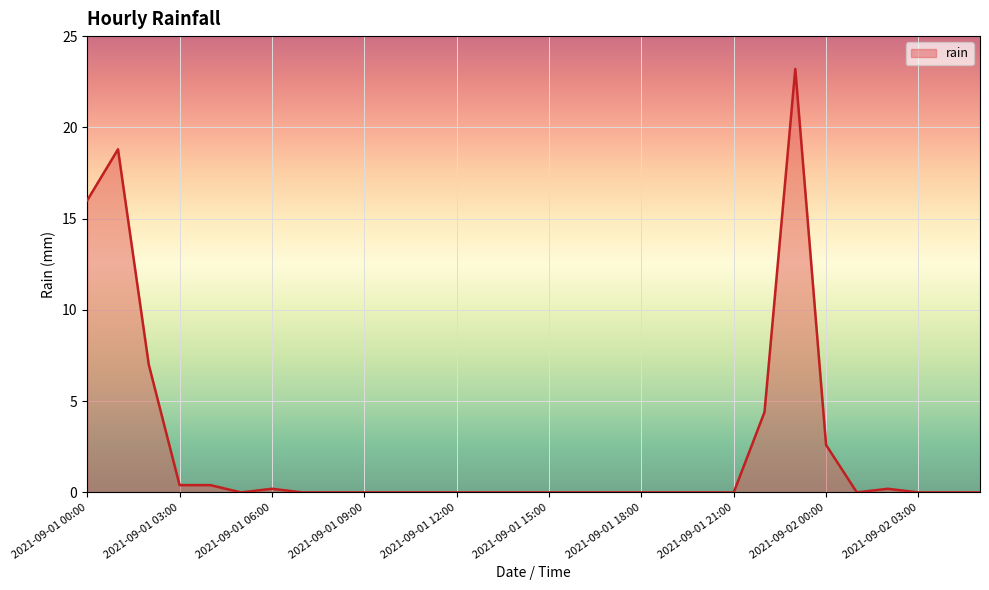

What is the maximum value shown in the chart?

23.2